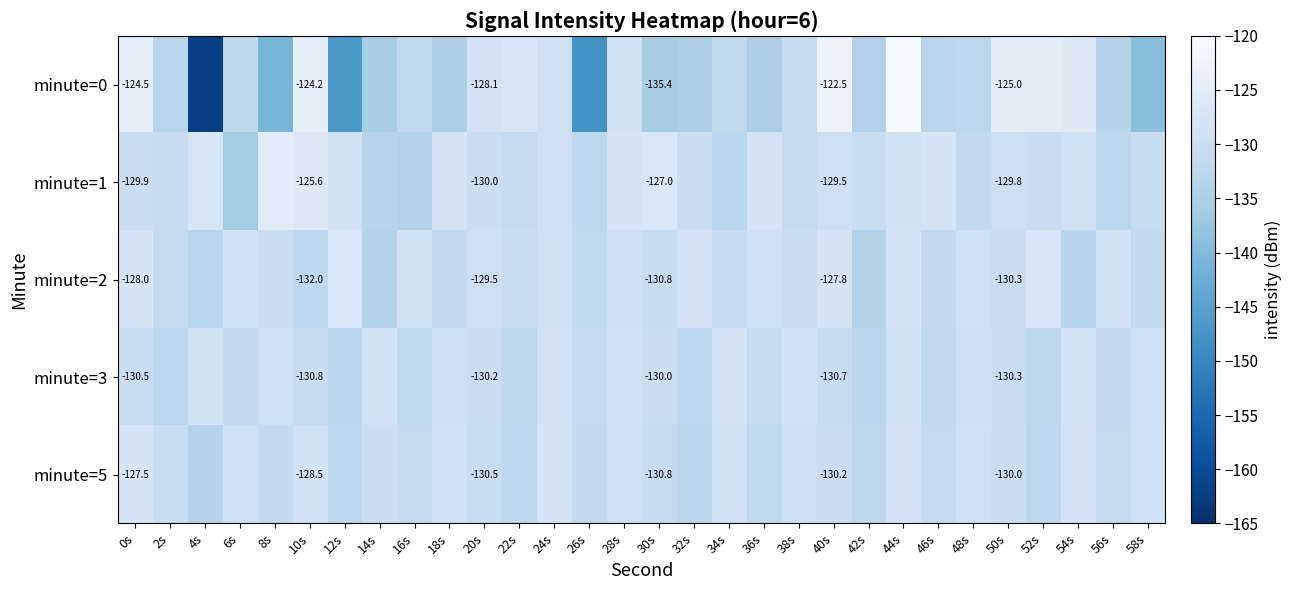

What is the total value across all series at 44s?

-634.4